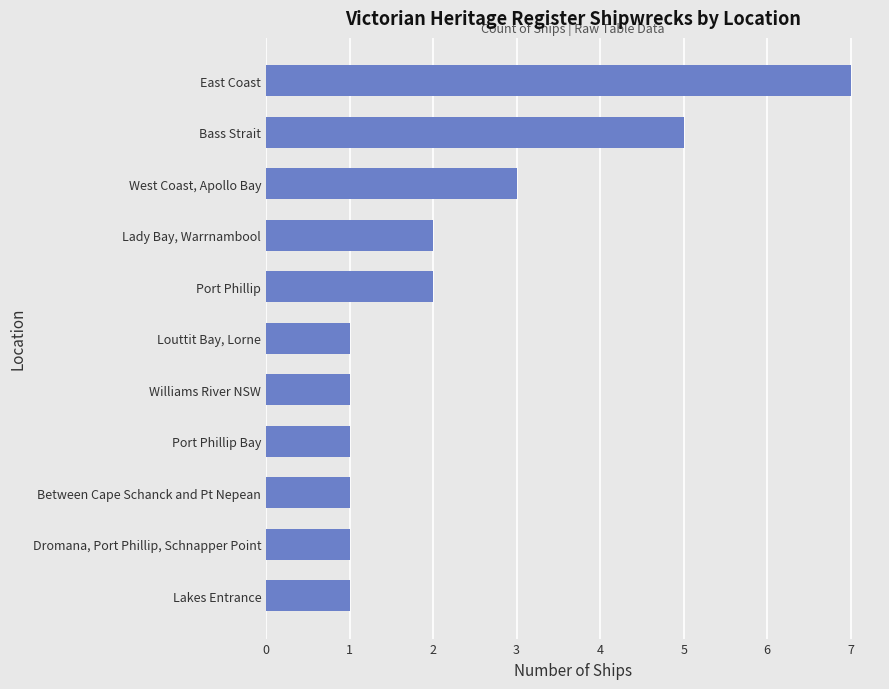

What is the sum of all values?

25